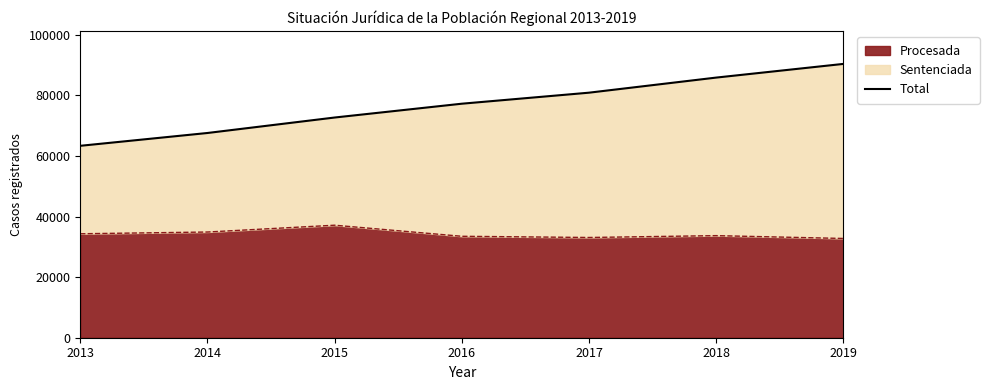

How many values are between 67589 and 85878?

5